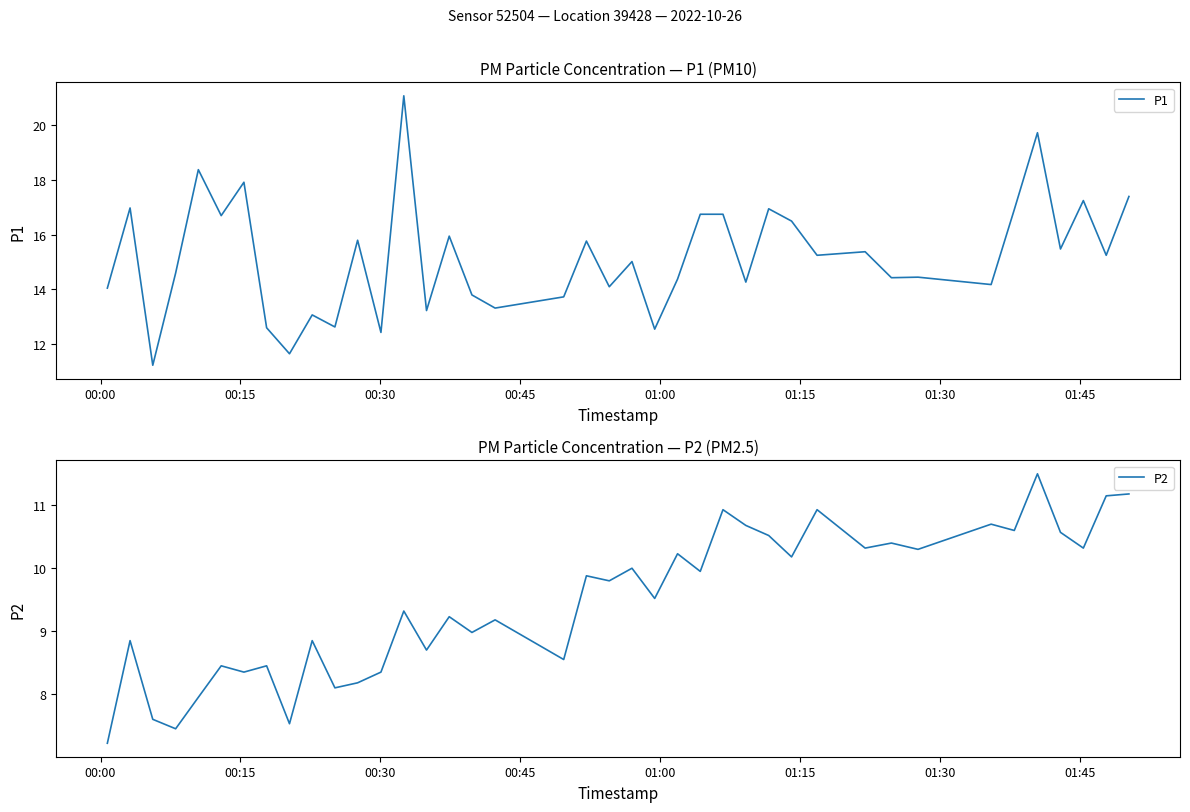

How many series are shown in this chart?

2